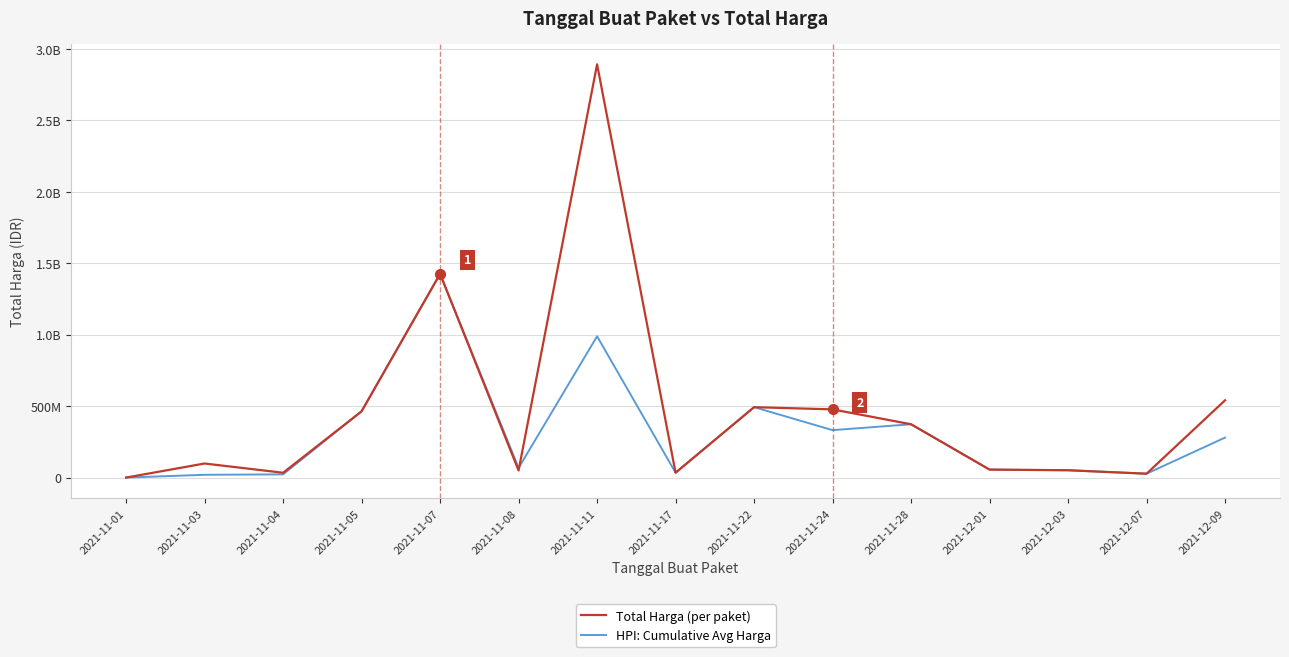

What is the maximum value for HPI: Cumulative Avg Harga?

1425867900